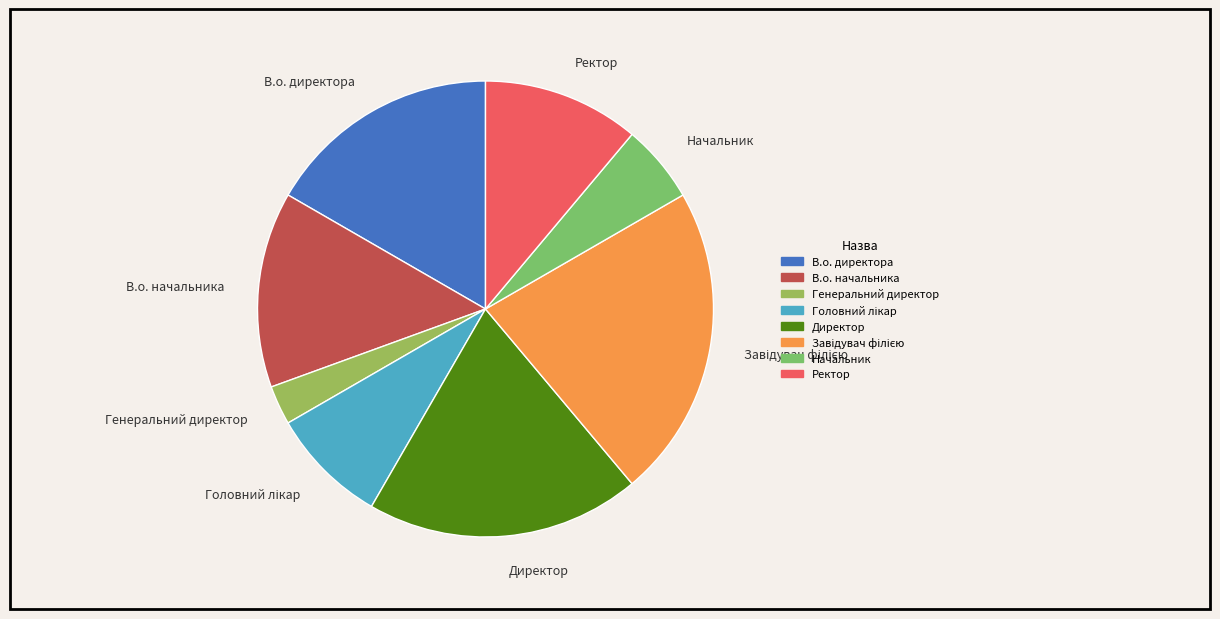

How many segments does this pie chart have?

8